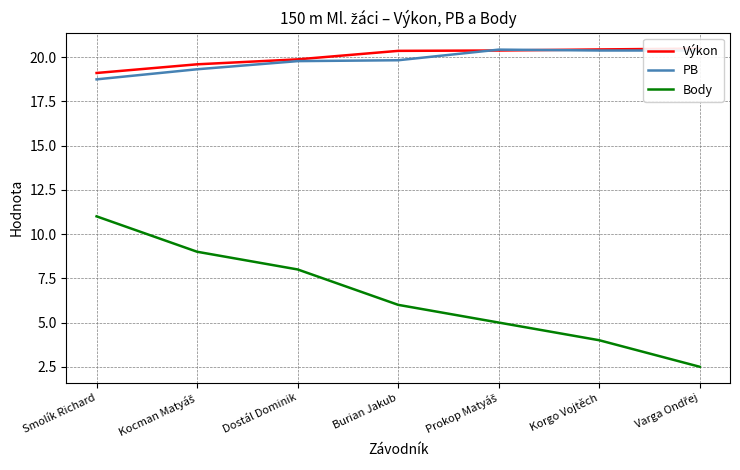

At which category is the sum across all series the highest?

Smolík Richard